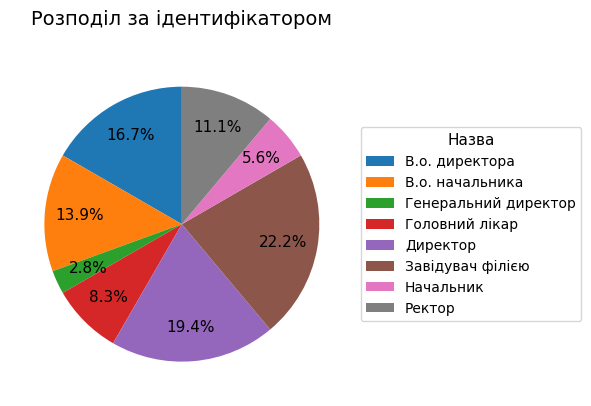

To the nearest percent, what percentage of the pie is В.о. начальника?

14%